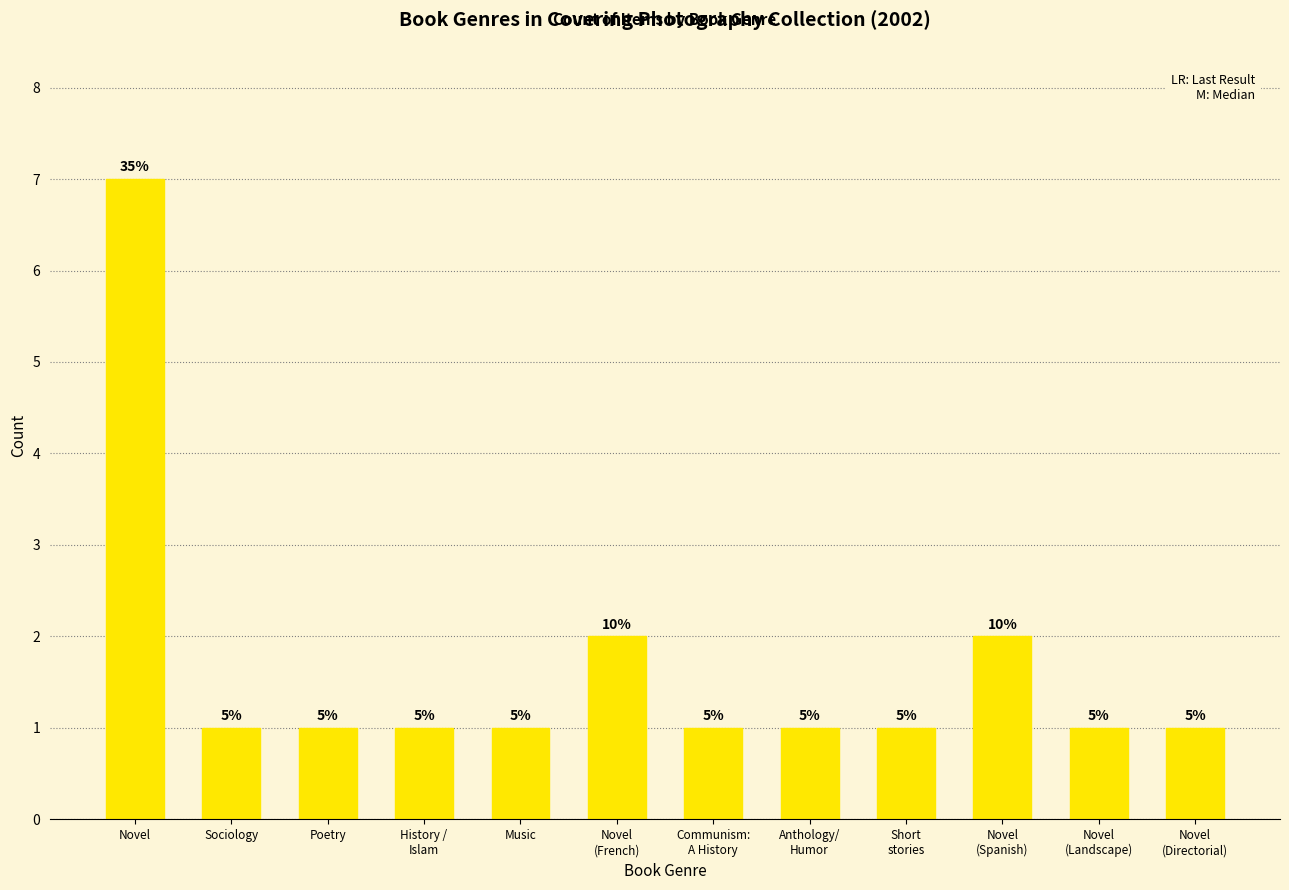

What is the smallest value displayed?

1